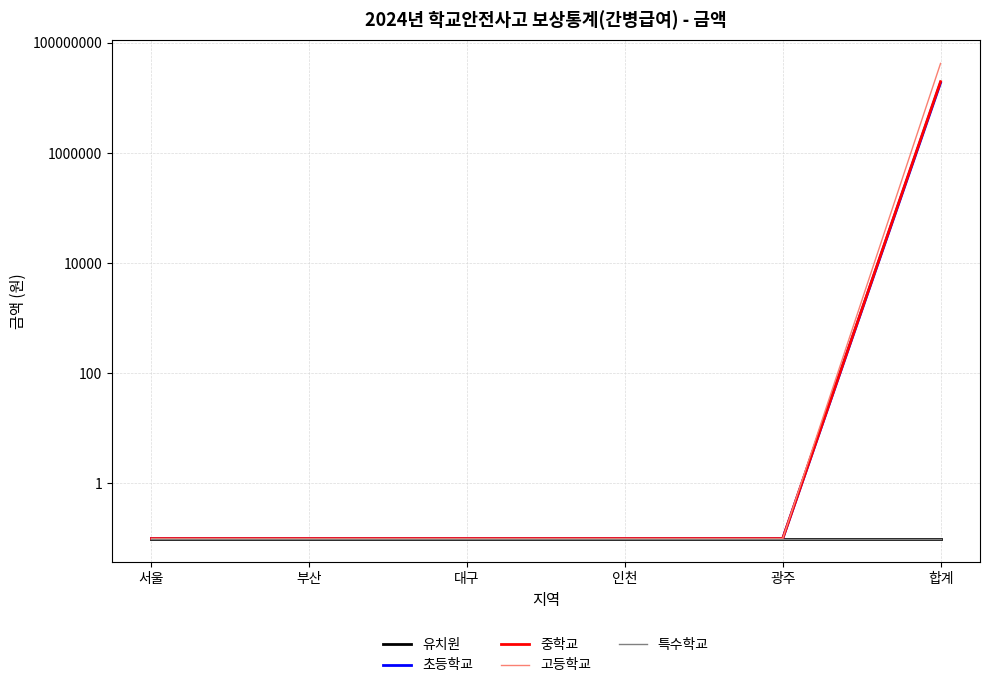

What is the sum of the 초등학교 values at 부산 and 인천?

0.2